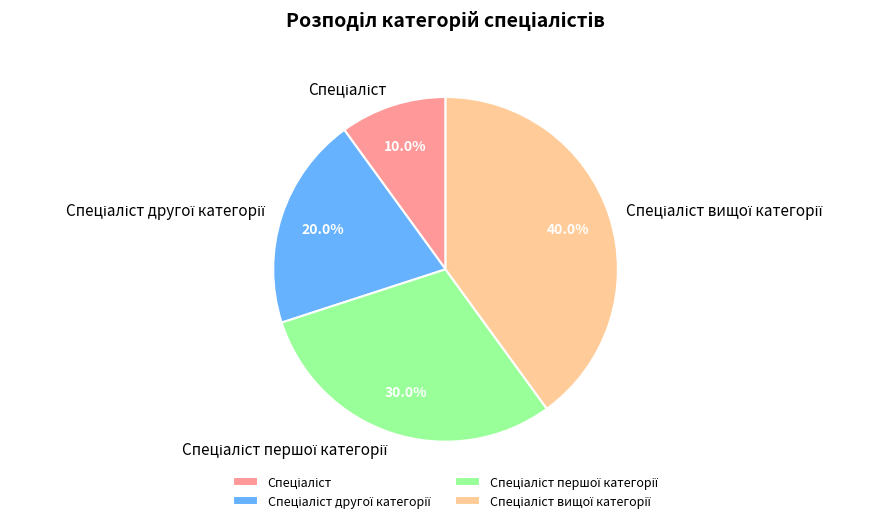

Is there a majority slice in this chart?

No